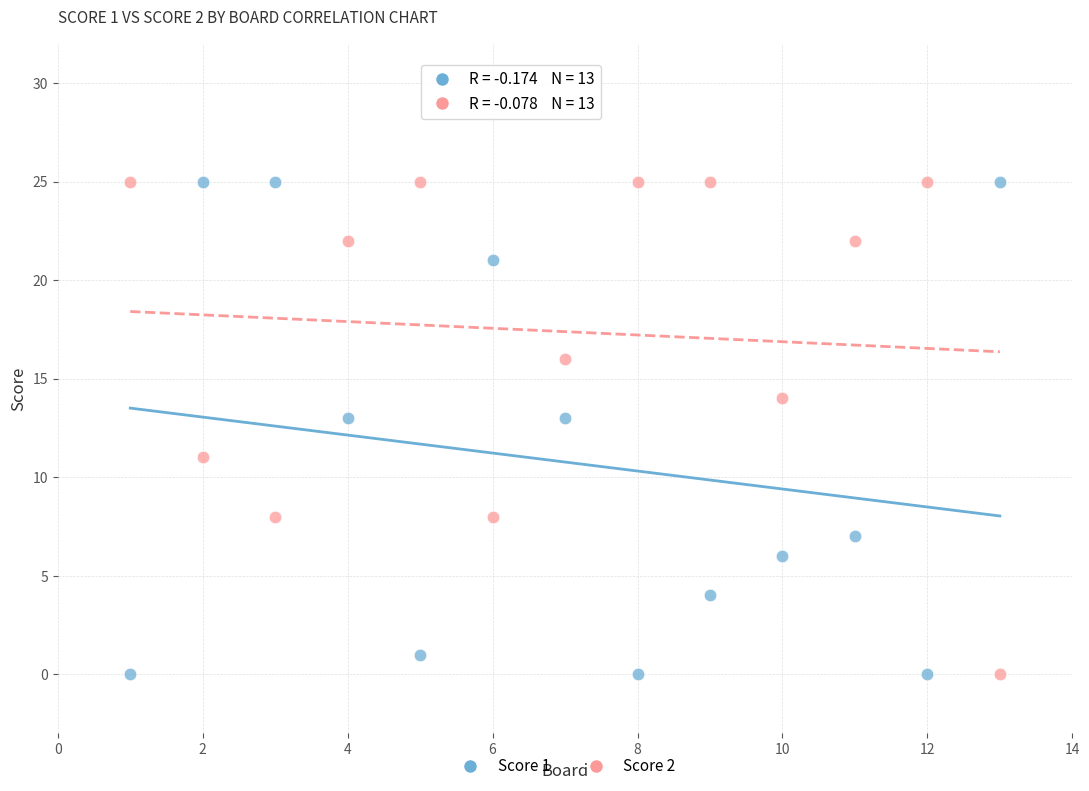

What is the X range (max minus min) for the scatter plot?

12